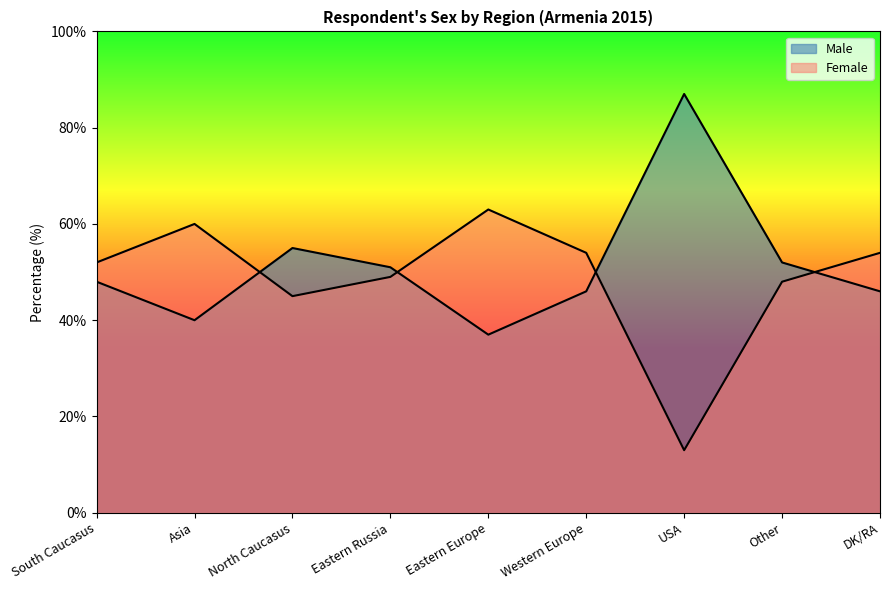

List the labels in order of Male value, smallest first.

Eastern Europe, Asia, Western Europe, DK/RA, South Caucasus, Eastern Russia, Other, North Caucasus, USA